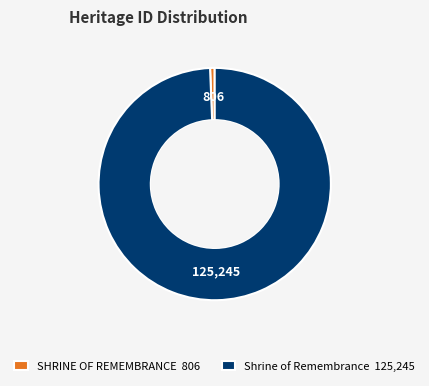

Does any single category account for the majority?

Yes